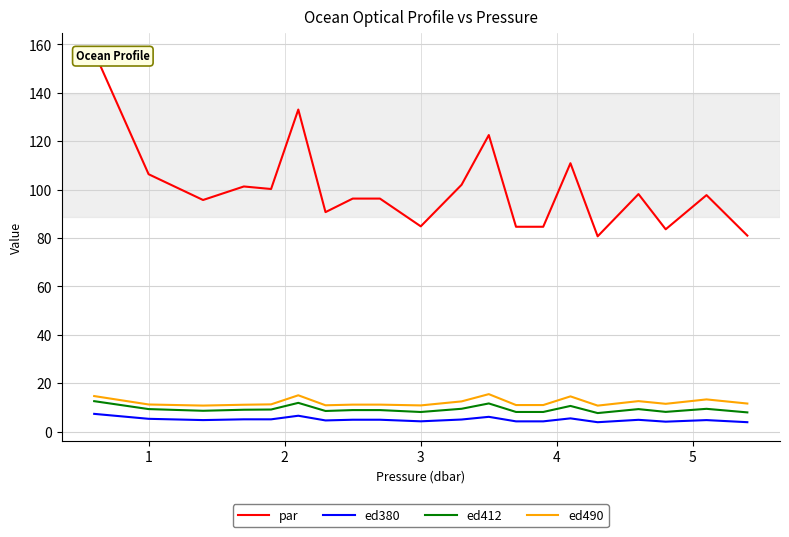

True or false: ed412 and ed380 cross at least once.

False